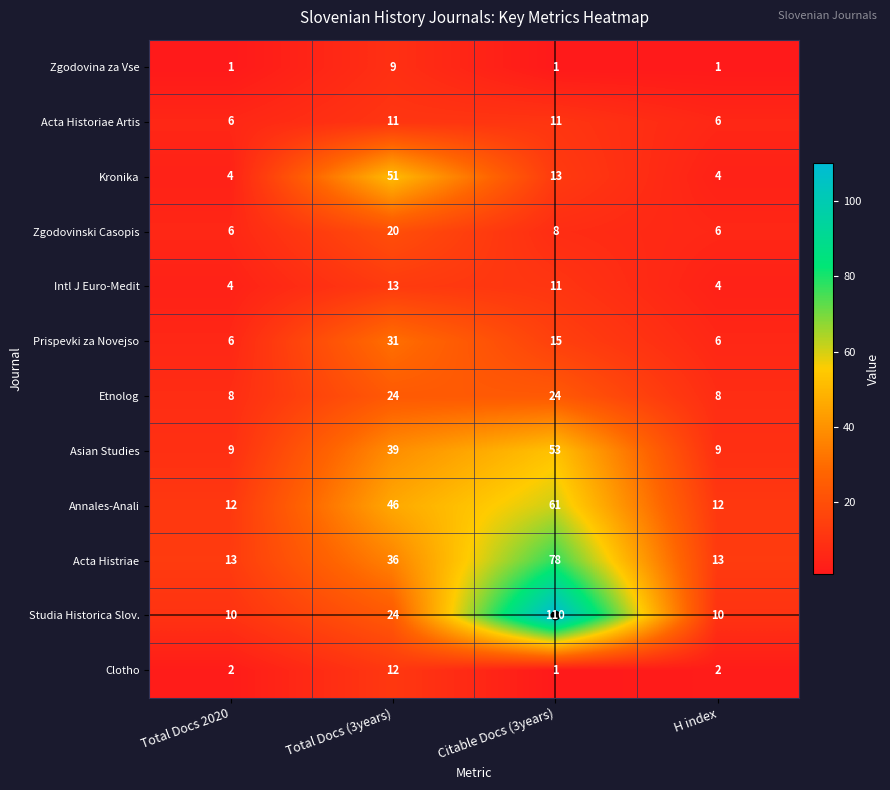

What is the difference between the maximum and minimum values in the Annales-Anali series?

49